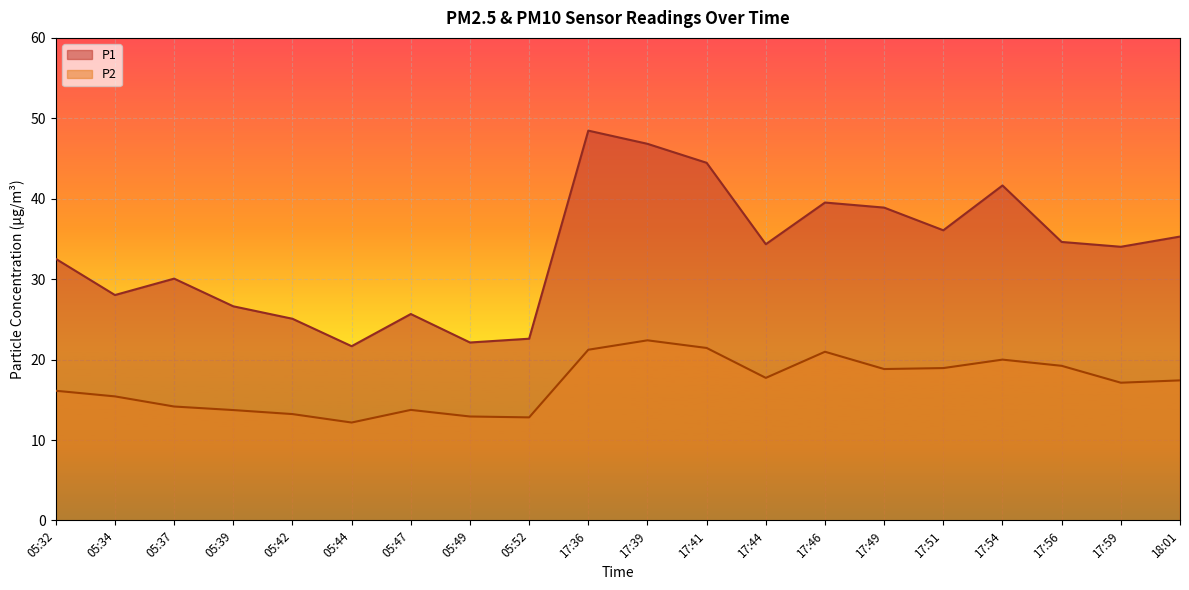

List the series in order of their overall mean, highest first.

P1, P2